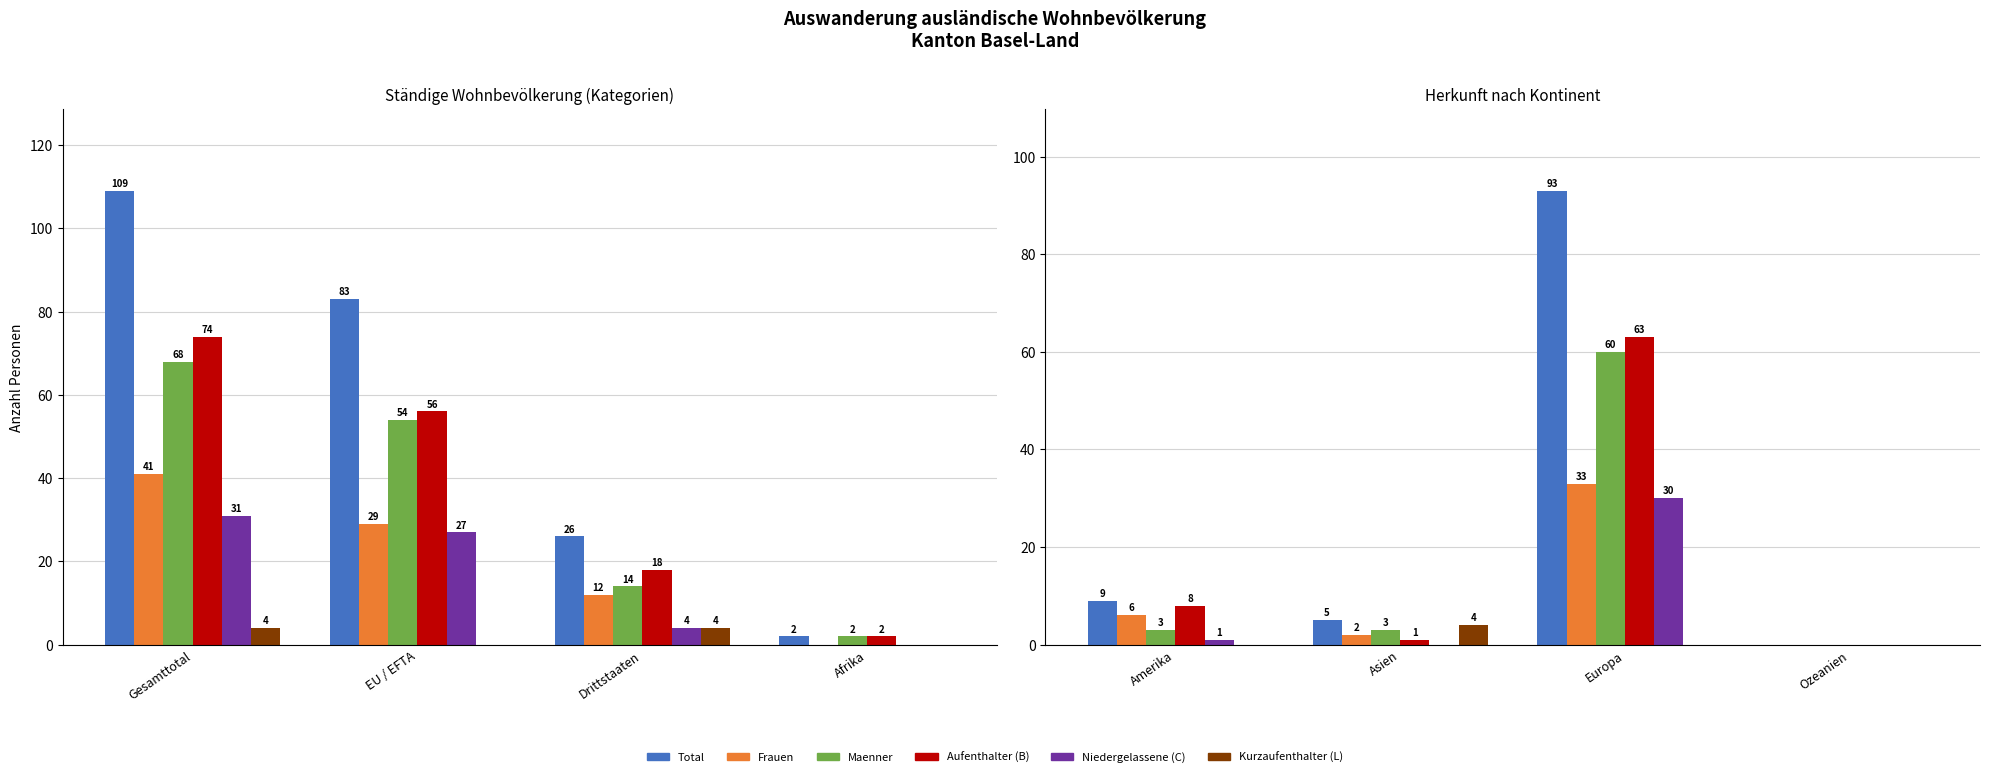

Are the bars grouped side by side (vs. stacked)?

Yes